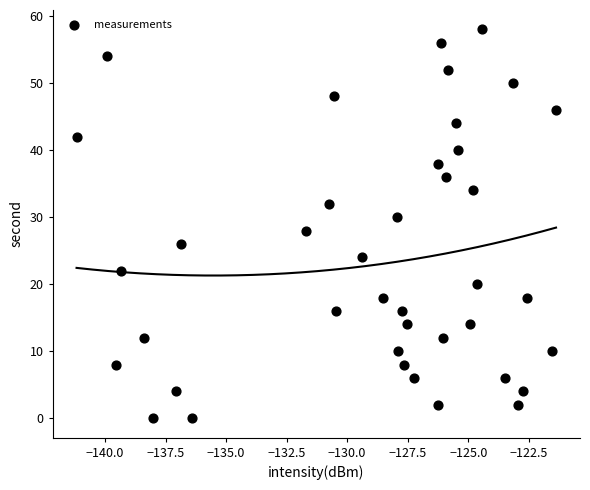

What is the range of Y values (max minus min)?

58